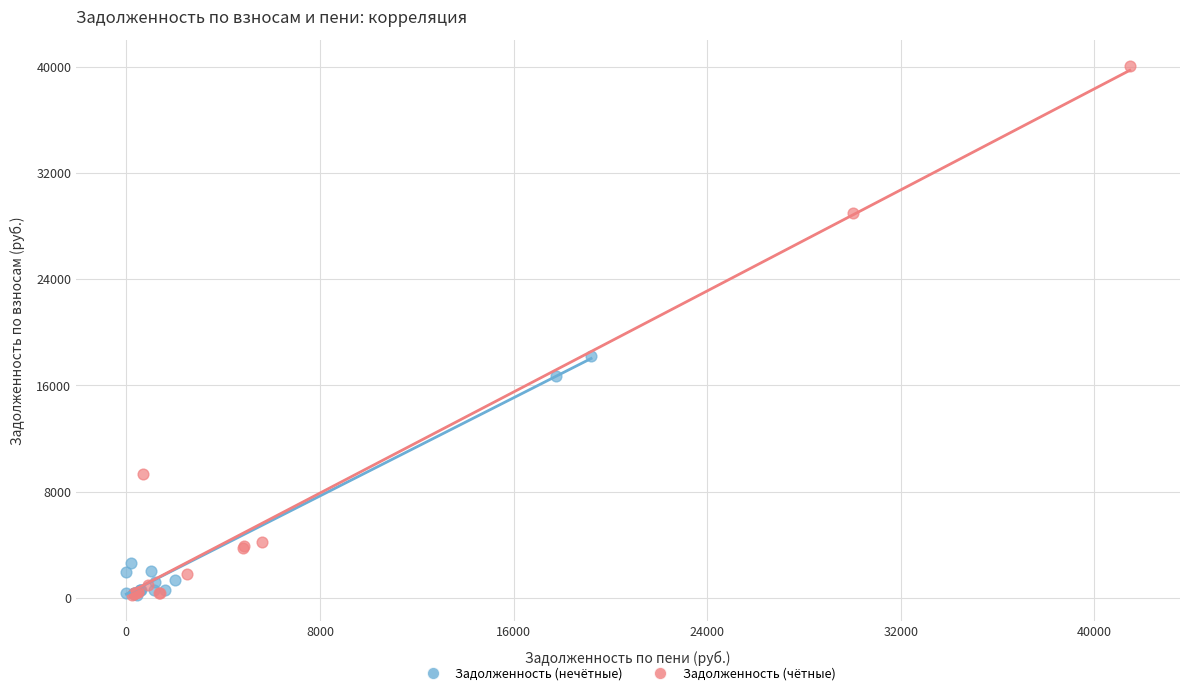

Which series reaches the maximum Y coordinate?

Задолженность (чётные)